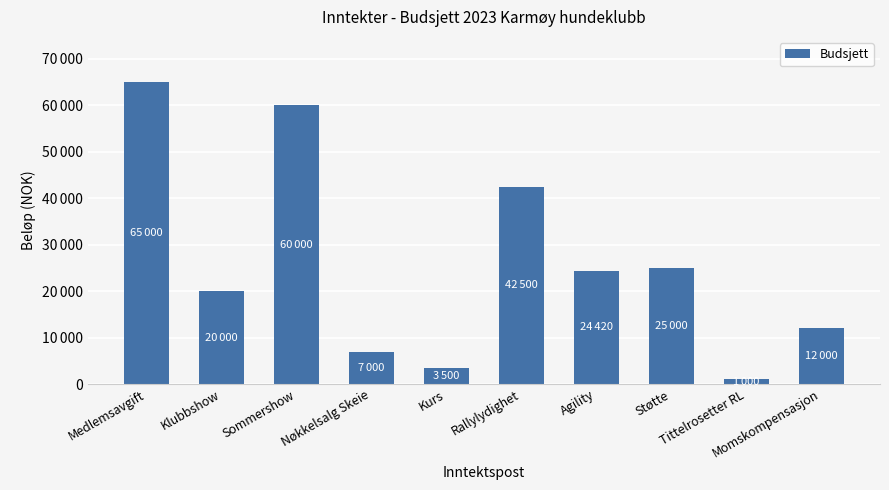

What is the minimum value shown in the chart?

1000